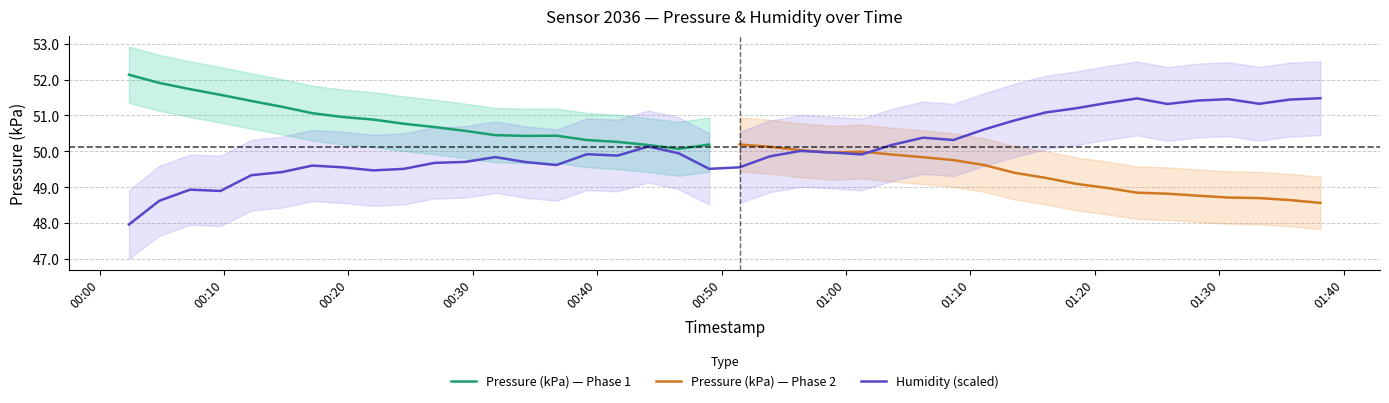

What is the minimum value for Humidity (scaled)?

48.0